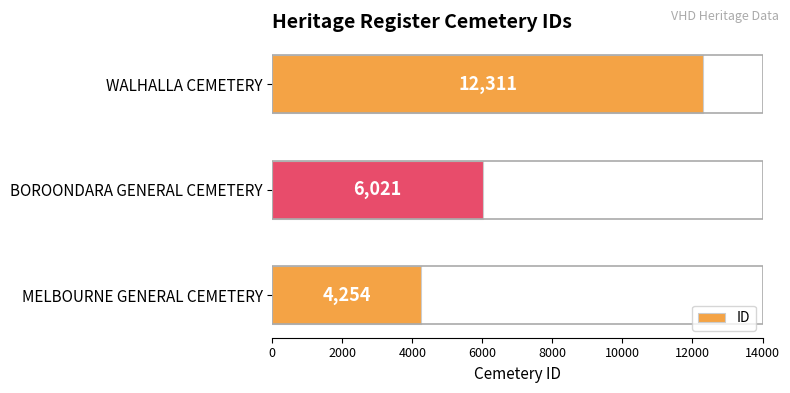

List the labels in order of value, smallest first.

MELBOURNE GENERAL CEMETERY, BOROONDARA GENERAL CEMETERY, WALHALLA CEMETERY